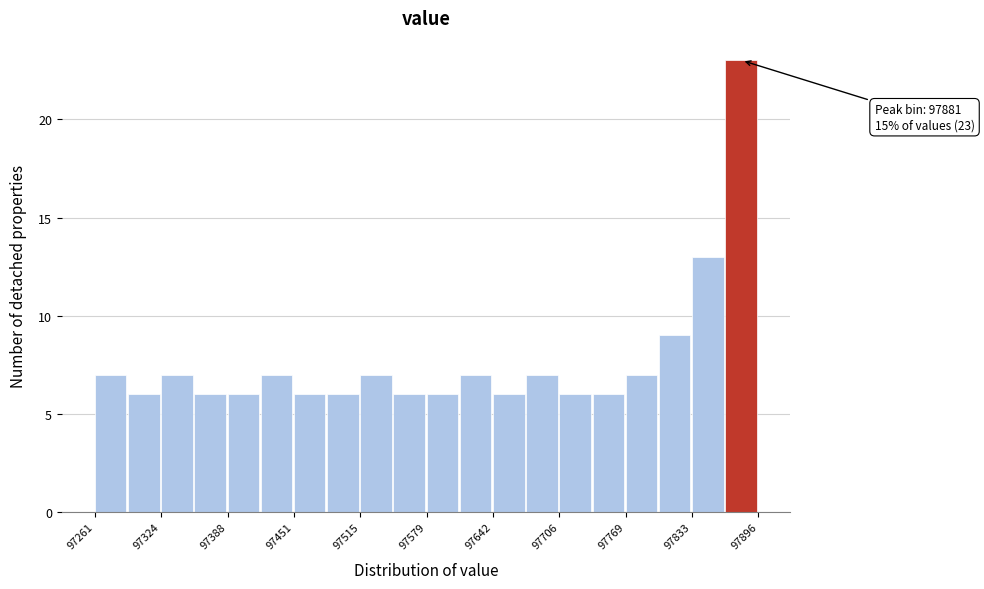

Read against the x-axis, roughly where is the centre of the tallest bar?

97880